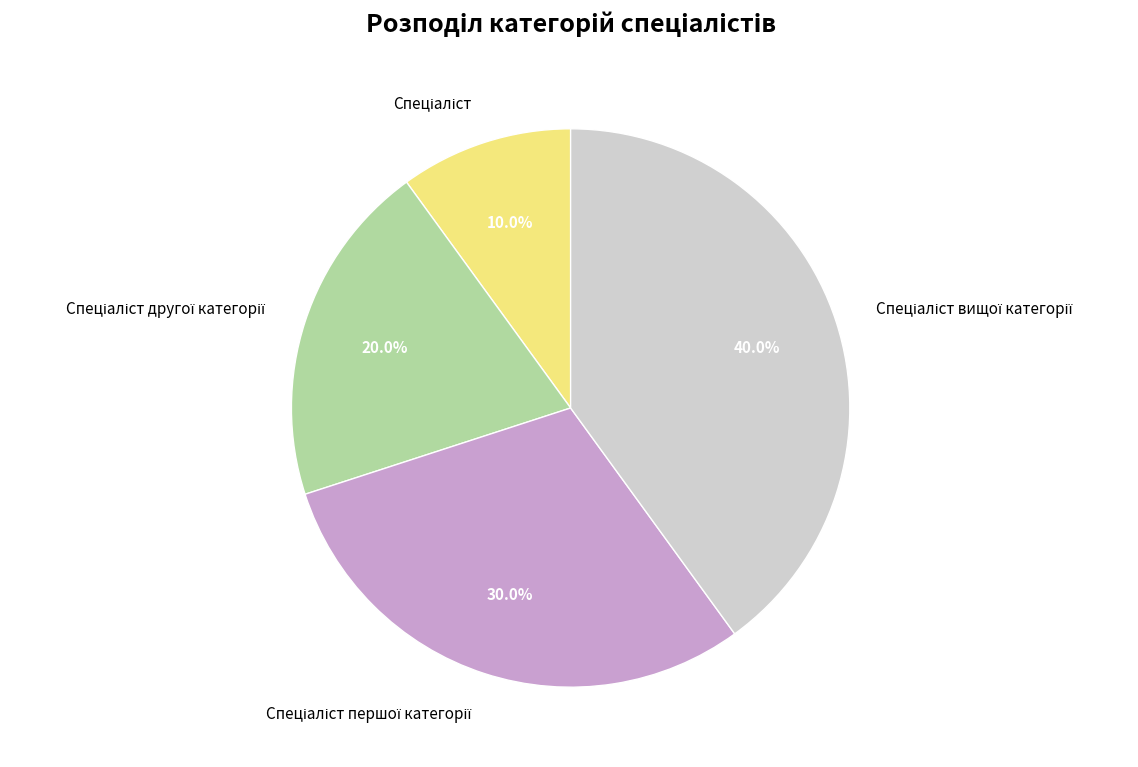

Does any single category account for the majority?

No